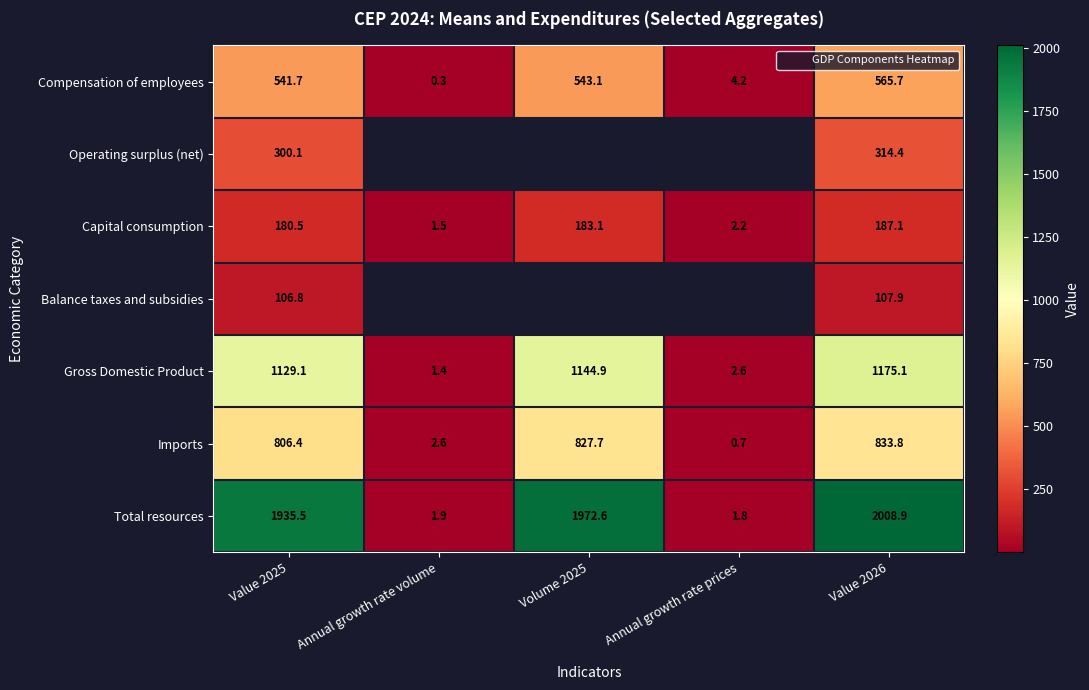

What is the sum of the Capital consumption values at Value 2025 and Value 2026?

367.6